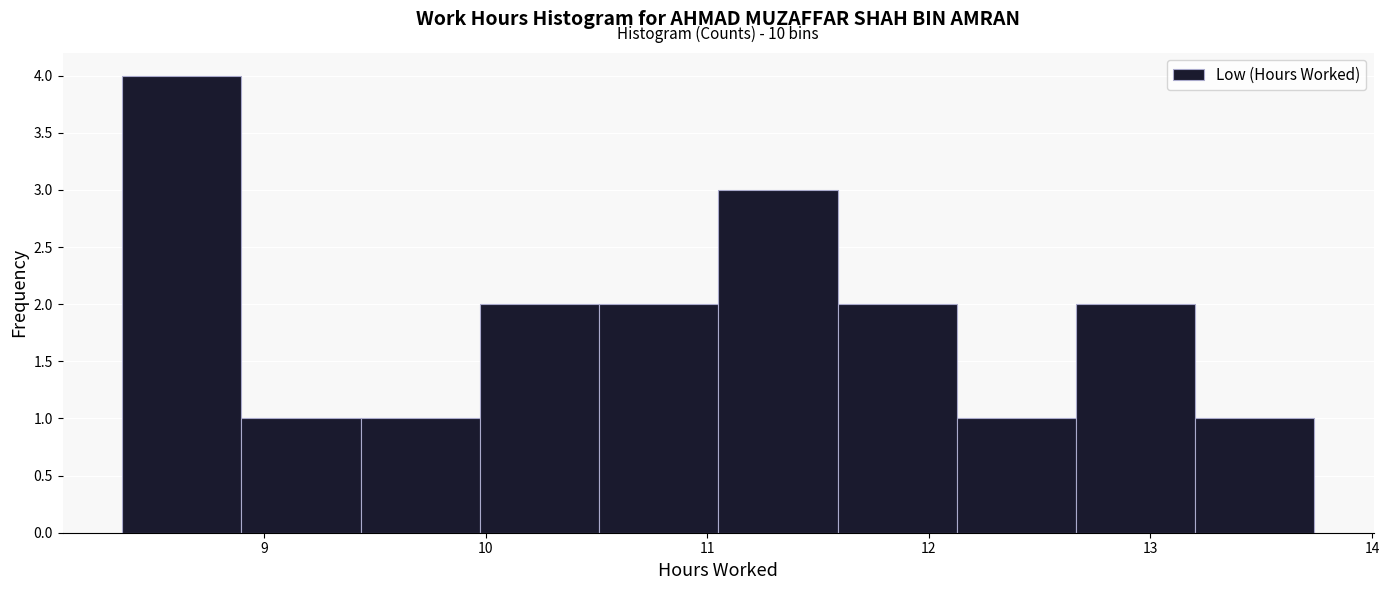

Which range on the x-axis has the tallest bar?

8.4 to 8.9